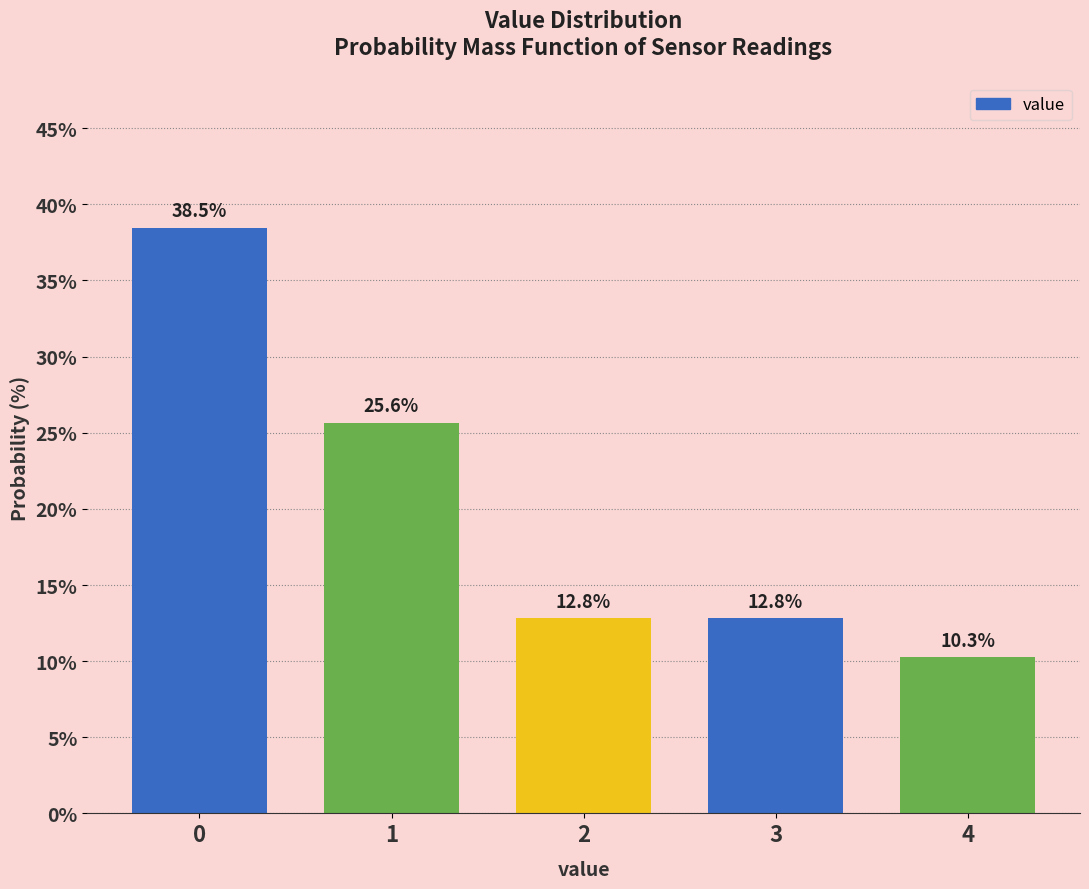

Reading right to left, transcribe all the data shown in this chart.

10.3	12.8	12.8	25.6	38.5